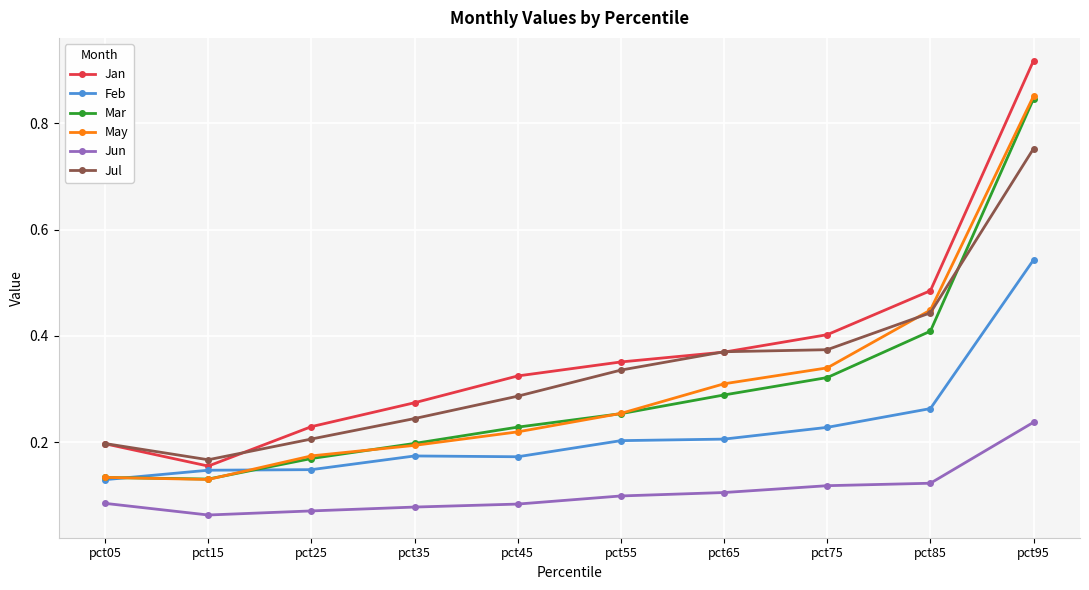

Where is Jul nearest to the value 0?

pct15